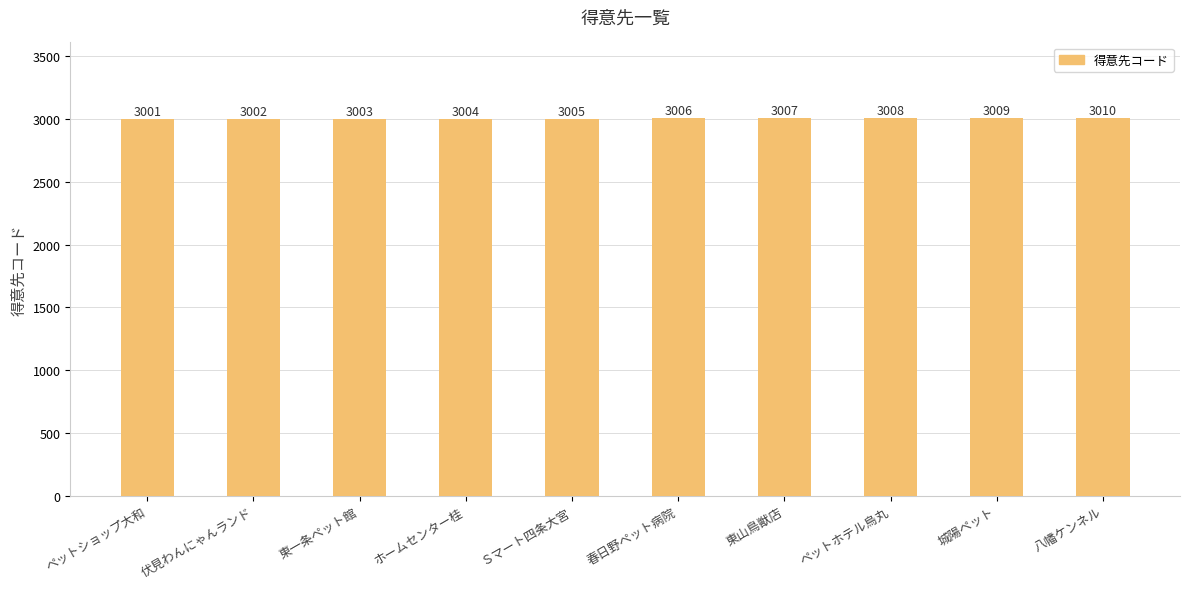

How many values are between 3003 and 3008?

6